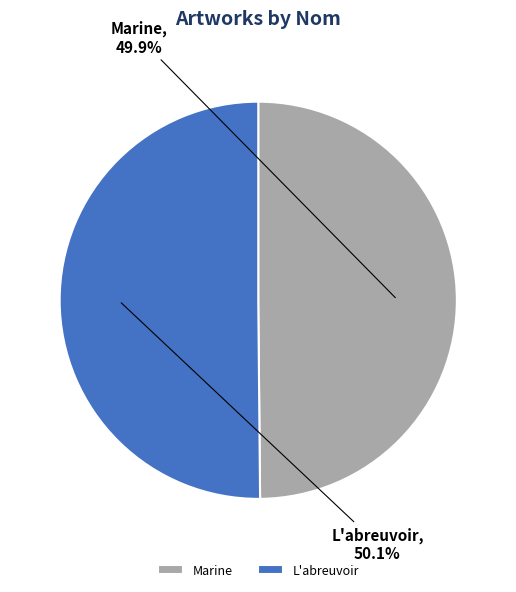

How much of the chart is everything except L'abreuvoir?

49.9%